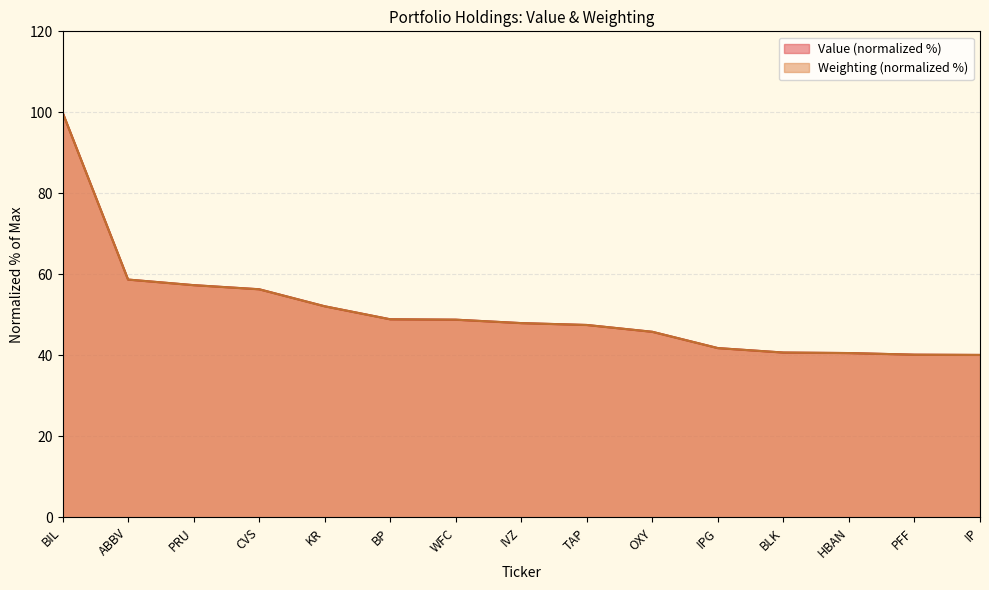

What is the total value across all series at IPG?

83.6